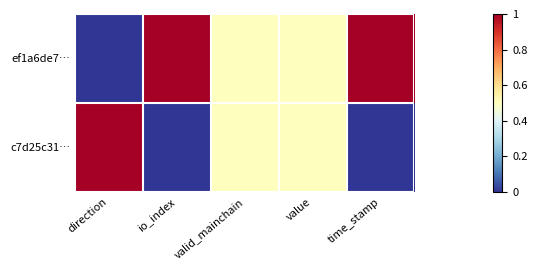

At how many categories does at least one series exceed 0?

5